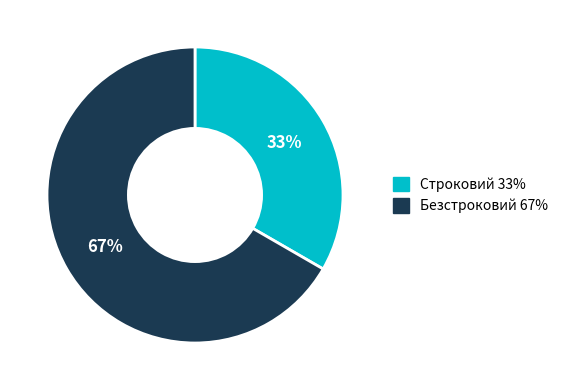

Which category accounts for the majority?

Безстроковий